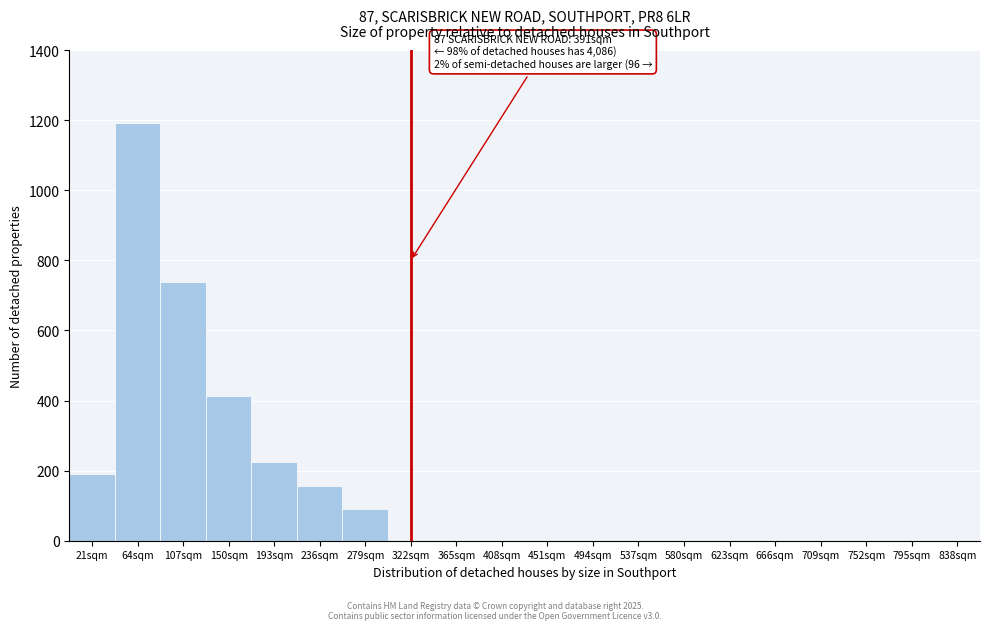

Reading left to right, list all the values displayed in this chart.

21sqm=189	64sqm=1193	107sqm=738	150sqm=412	193sqm=224	236sqm=156	279sqm=90	322sqm=0	365sqm=0	408sqm=0	451sqm=0	494sqm=0	537sqm=0	580sqm=0	623sqm=0	666sqm=0	709sqm=0	752sqm=0	795sqm=0	838sqm=0